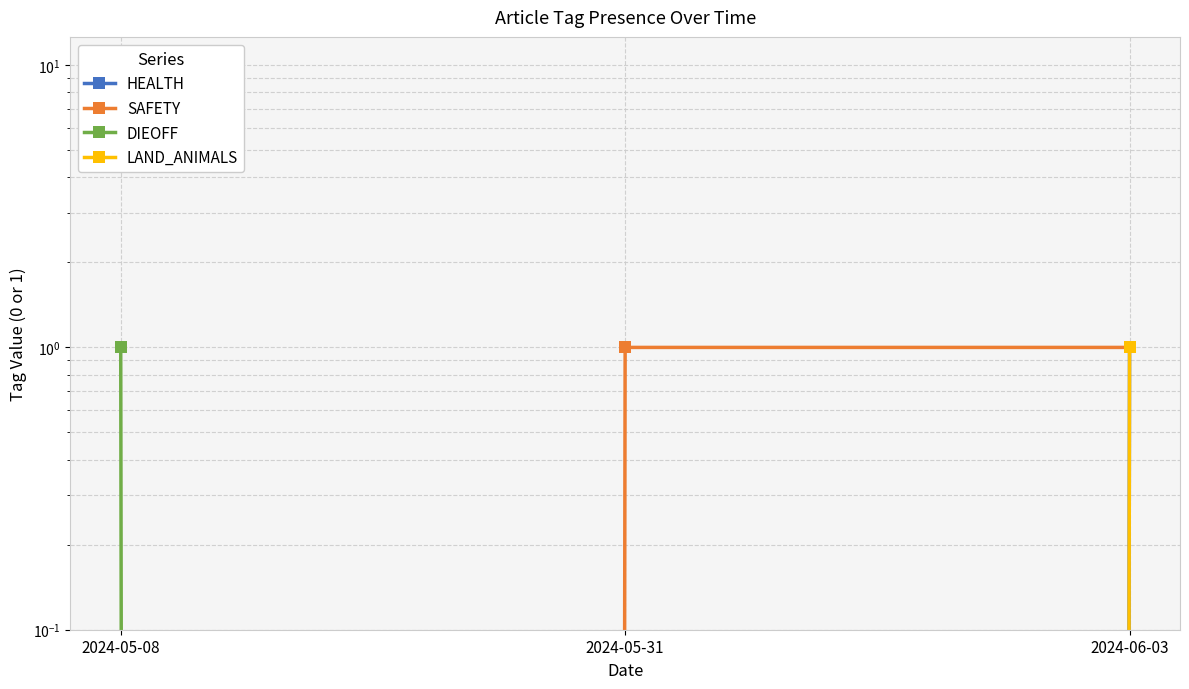

How many positive values does the LAND_ANIMALS series have?

1